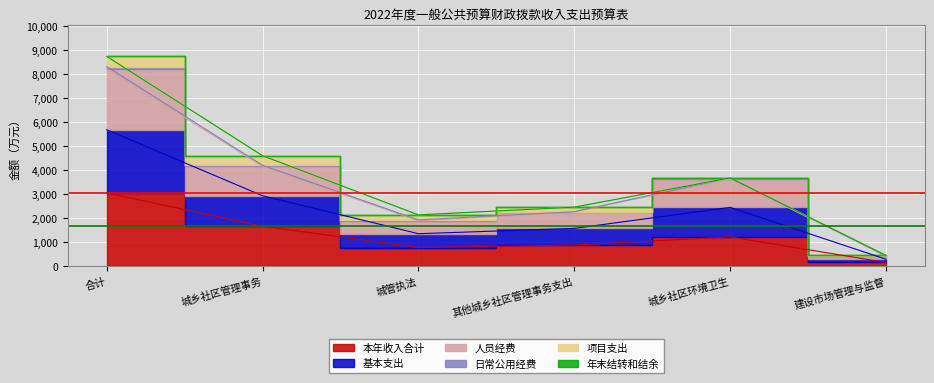

What is the smallest value displayed?

159.9